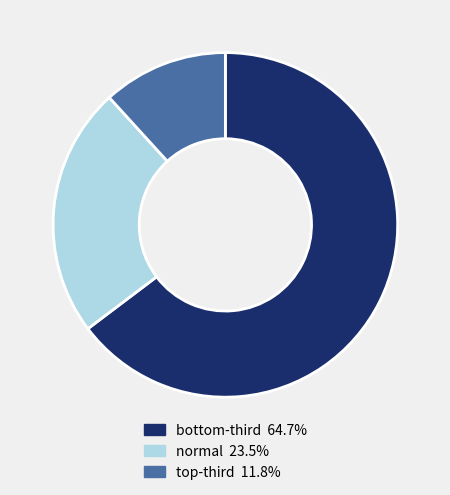

Rank the categories by value from lowest to highest.

top-third, normal, bottom-third